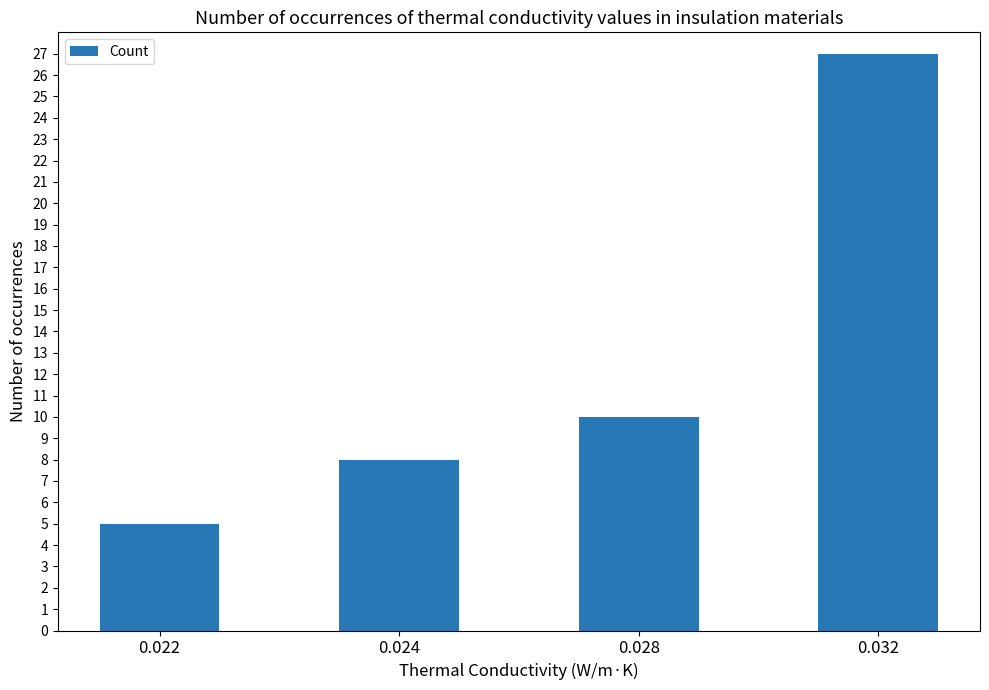

What is the minimum value shown in the chart?

5